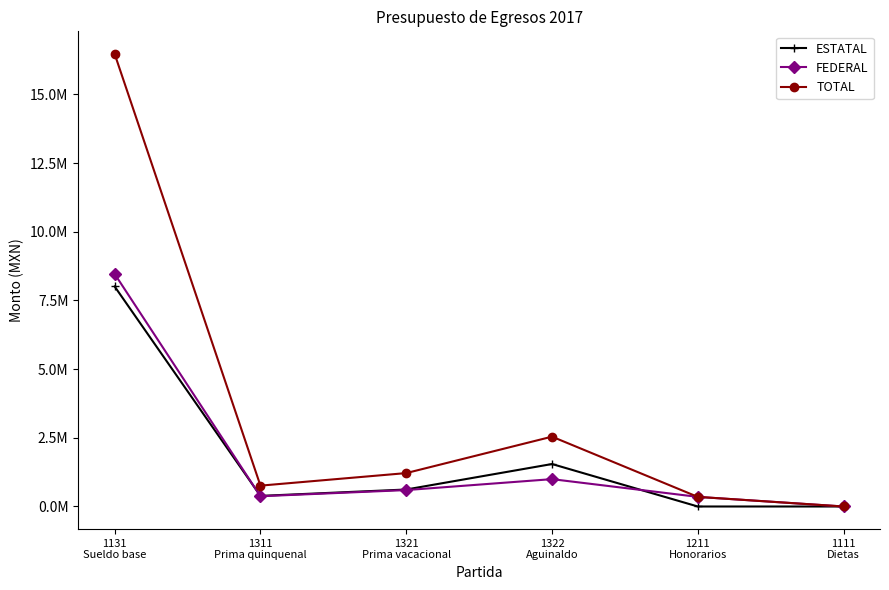

Which series has the largest total across all categories?

TOTAL